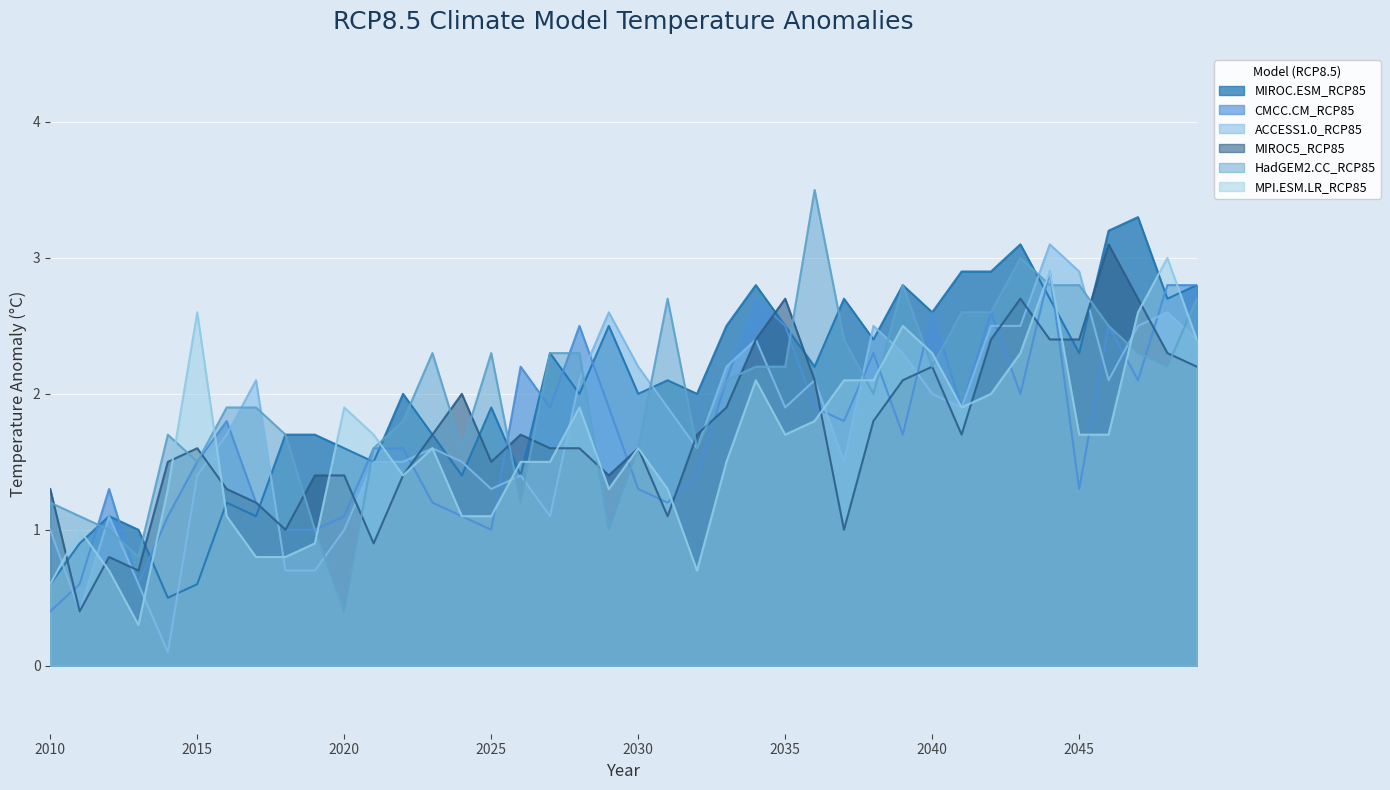

How many lines are shown in the chart?

6